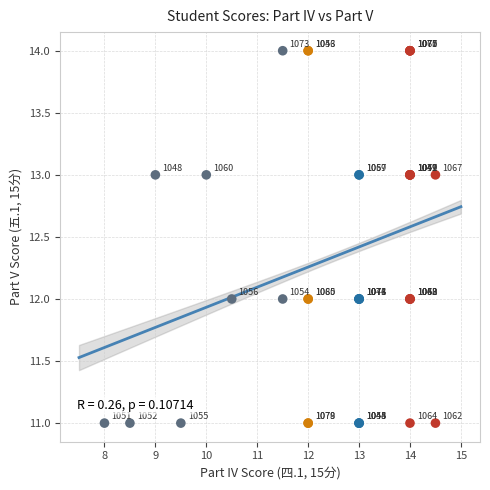

What Y value in the scatter plot is closest to 12?

12